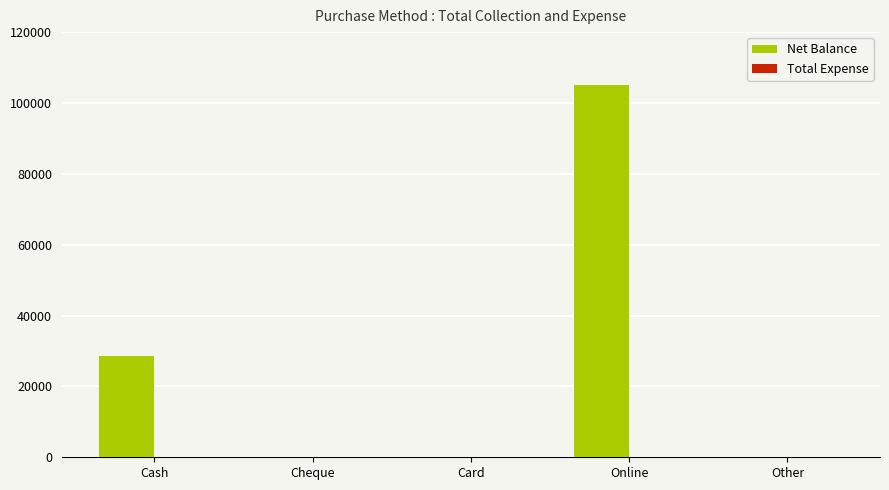

What is the sum of all values?

133615